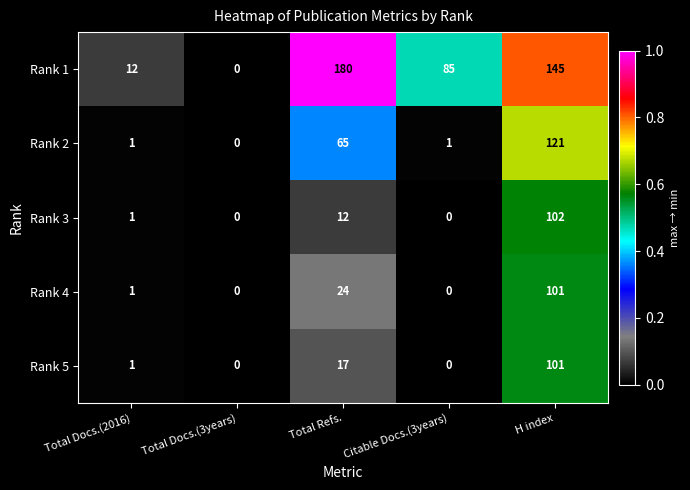

Which series has the largest range (max minus min)?

Rank 1